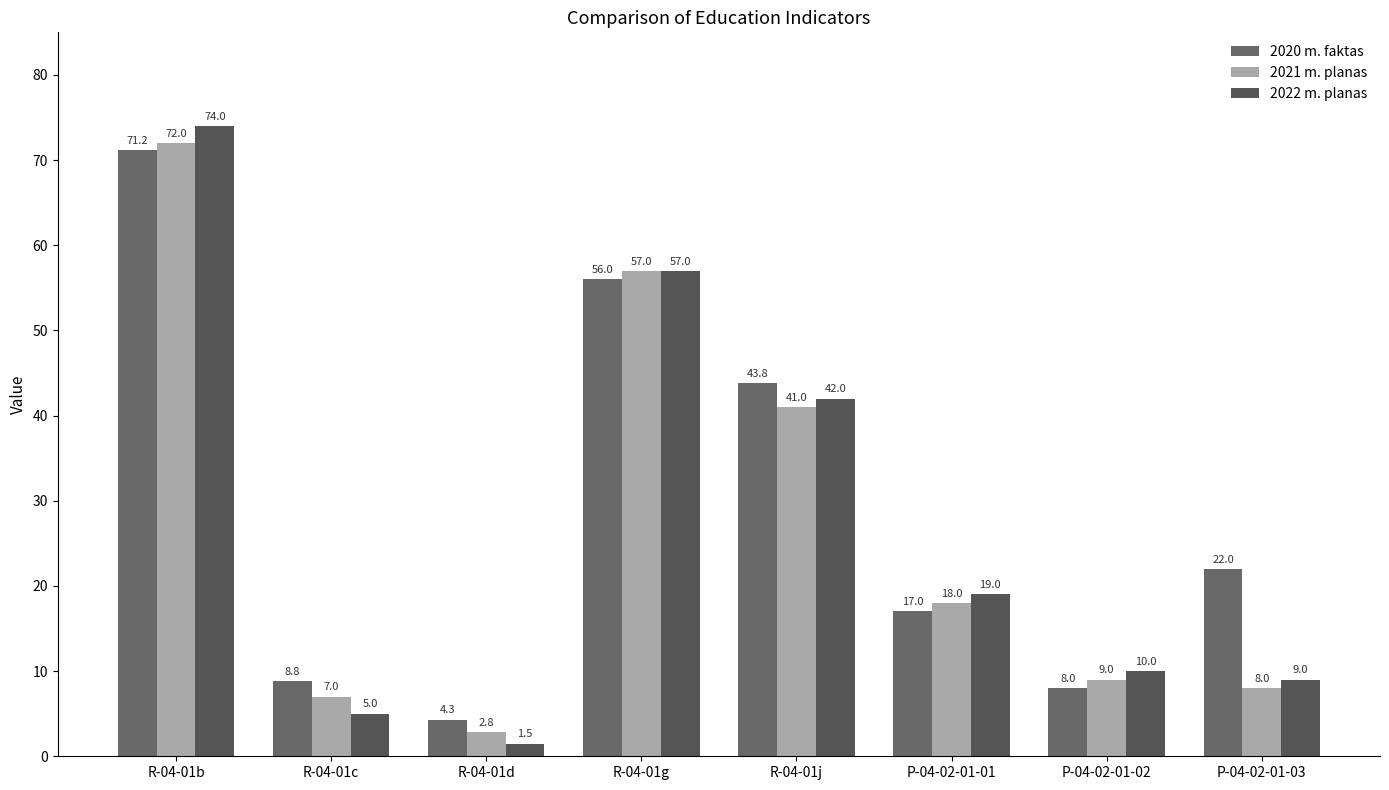

The value of 2021 m. planas at P-04-02-01-03 is 4.6. True or false?

False